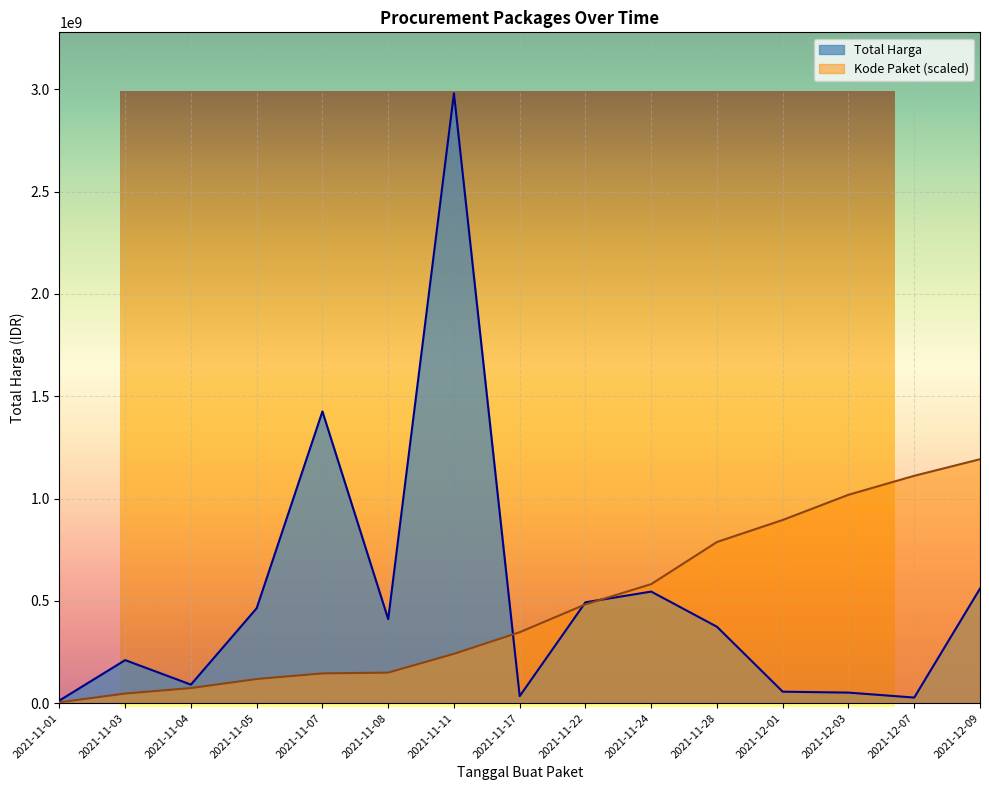

At which label does Kode Paket reach its peak?

2021-12-09